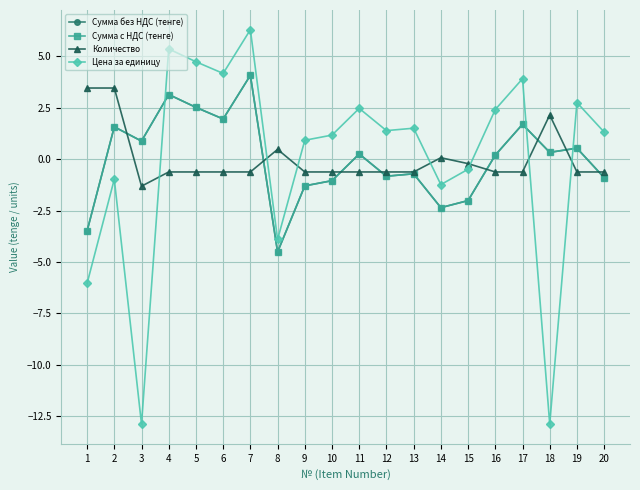

At which category is the sum across all series the highest?

7